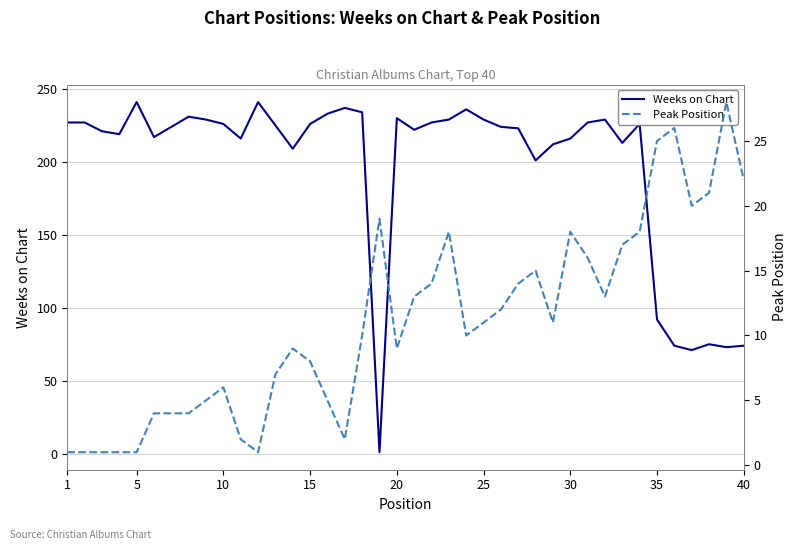

True or false: Weeks on Chart has a value of 229 at 25.

True